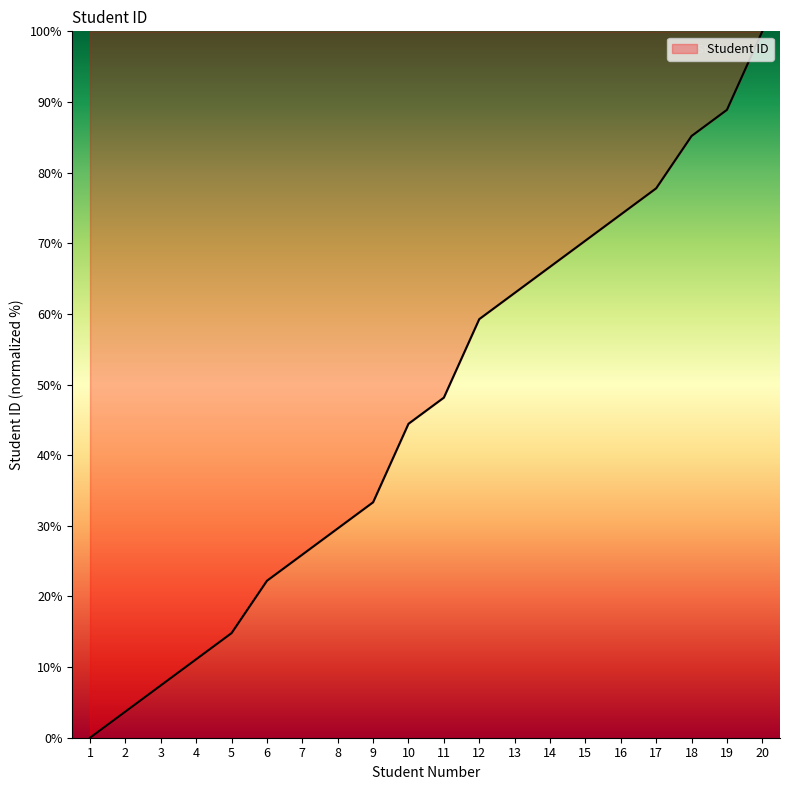

How many positive values are there?

19